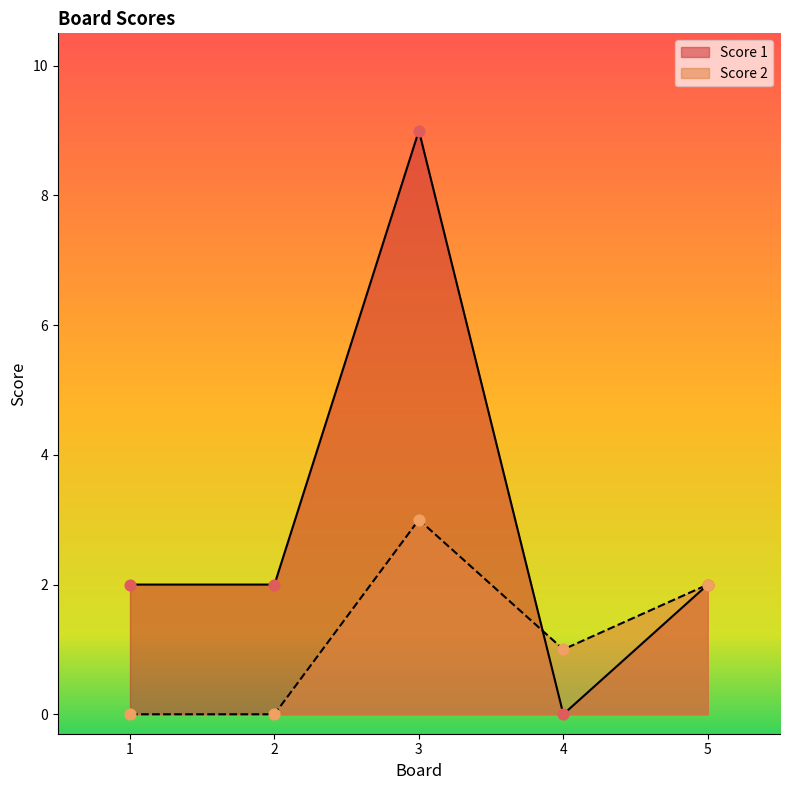

At which category is the sum across all series the highest?

3